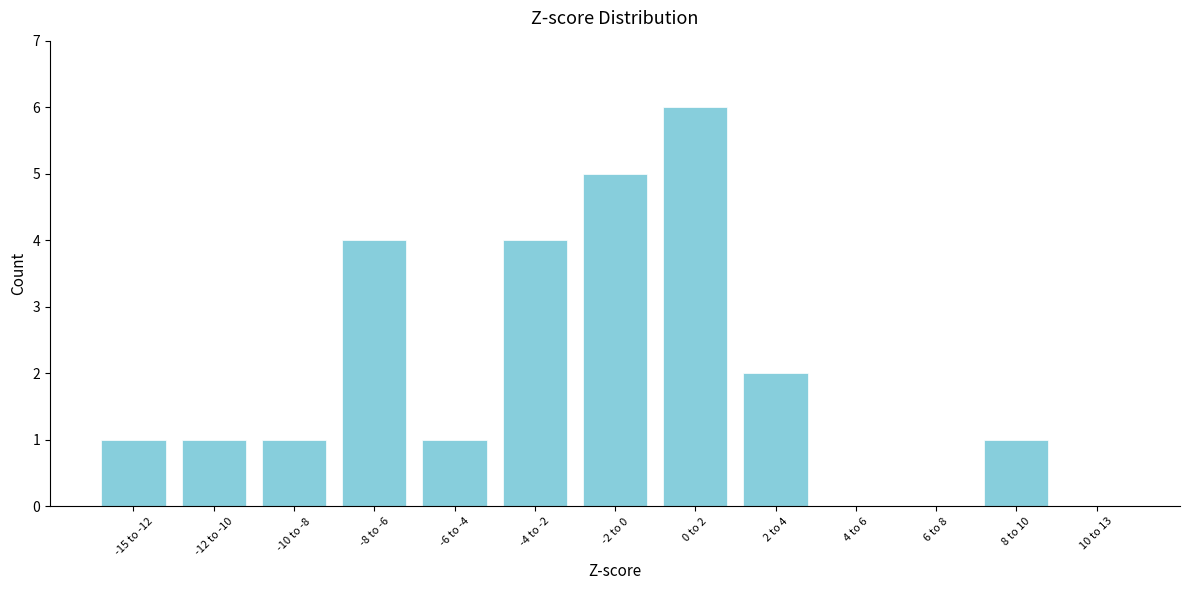

Reading left to right, what are all the values shown in this chart?

-15 to -12=1	-12 to -10=1	-10 to -8=1	-8 to -6=4	-6 to -4=1	-4 to -2=4	-2 to 0=5	0 to 2=6	2 to 4=2	4 to 6=0	6 to 8=0	8 to 10=1	10 to 13=0